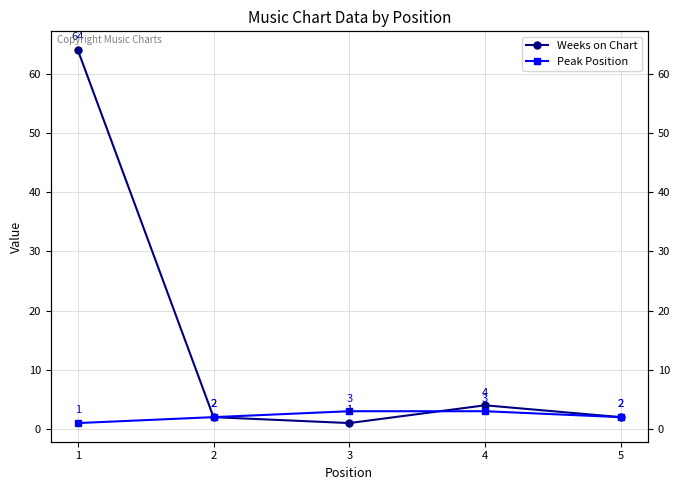

How many distinct data groups are displayed?

2